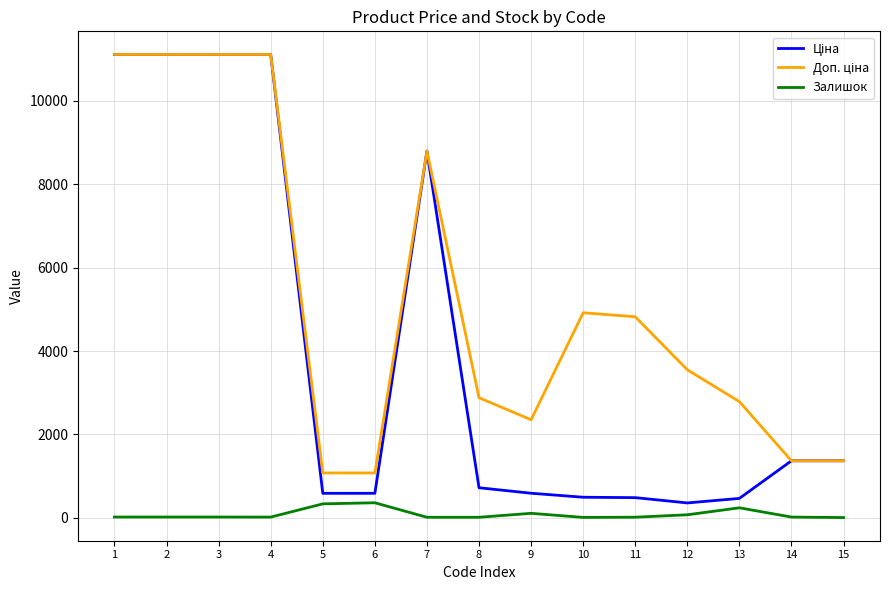

What is the greatest value displayed?

11113.6